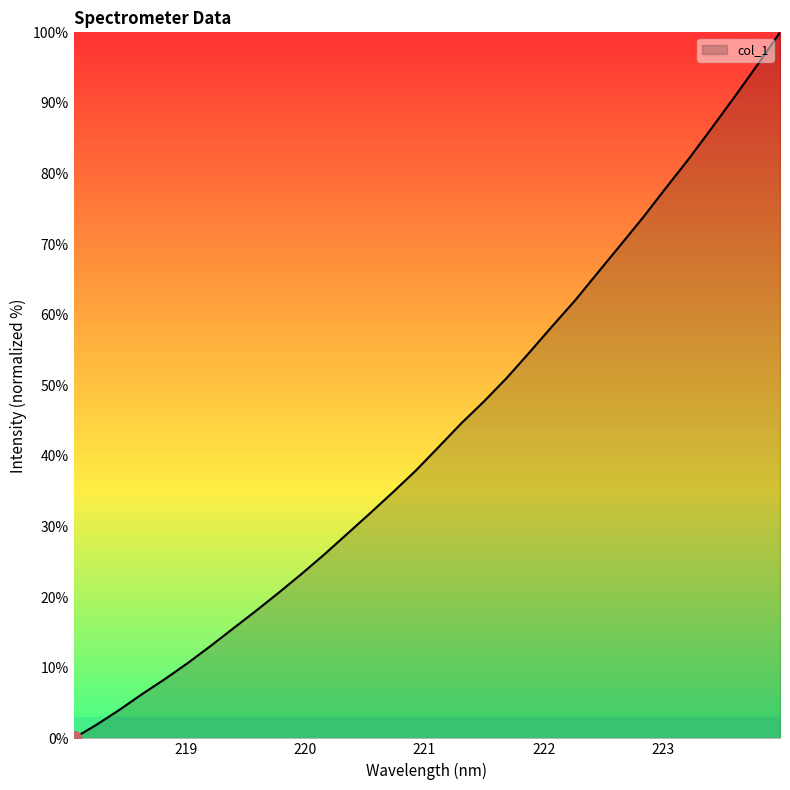

What is the difference between the maximum and minimum values?

100.0